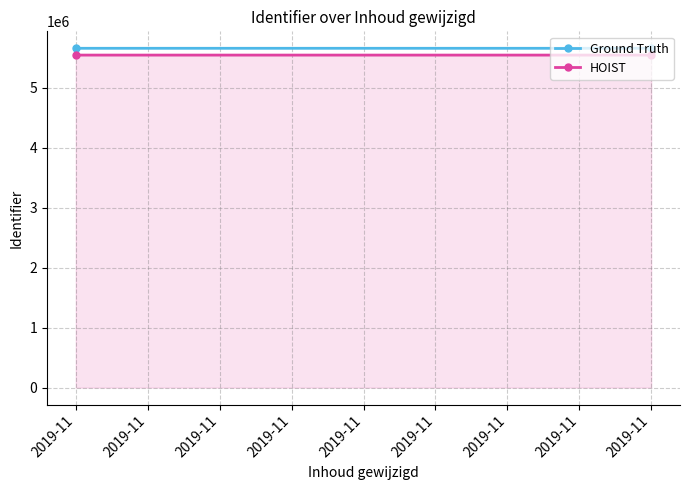

What is the value of the Ground Truth point at the 1st from the left?

5653688.0